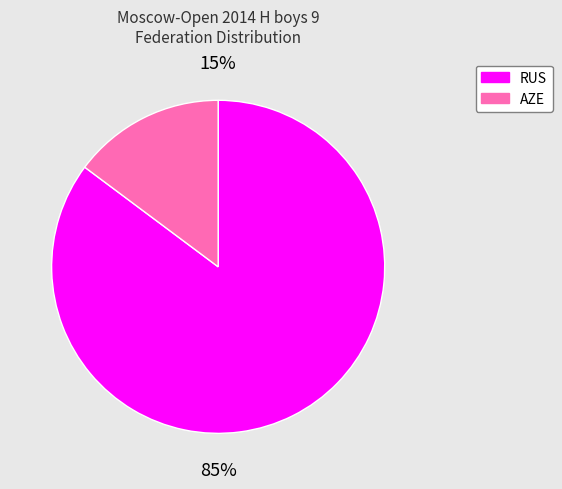

Is it true that AZE is 15% of the pie?

True